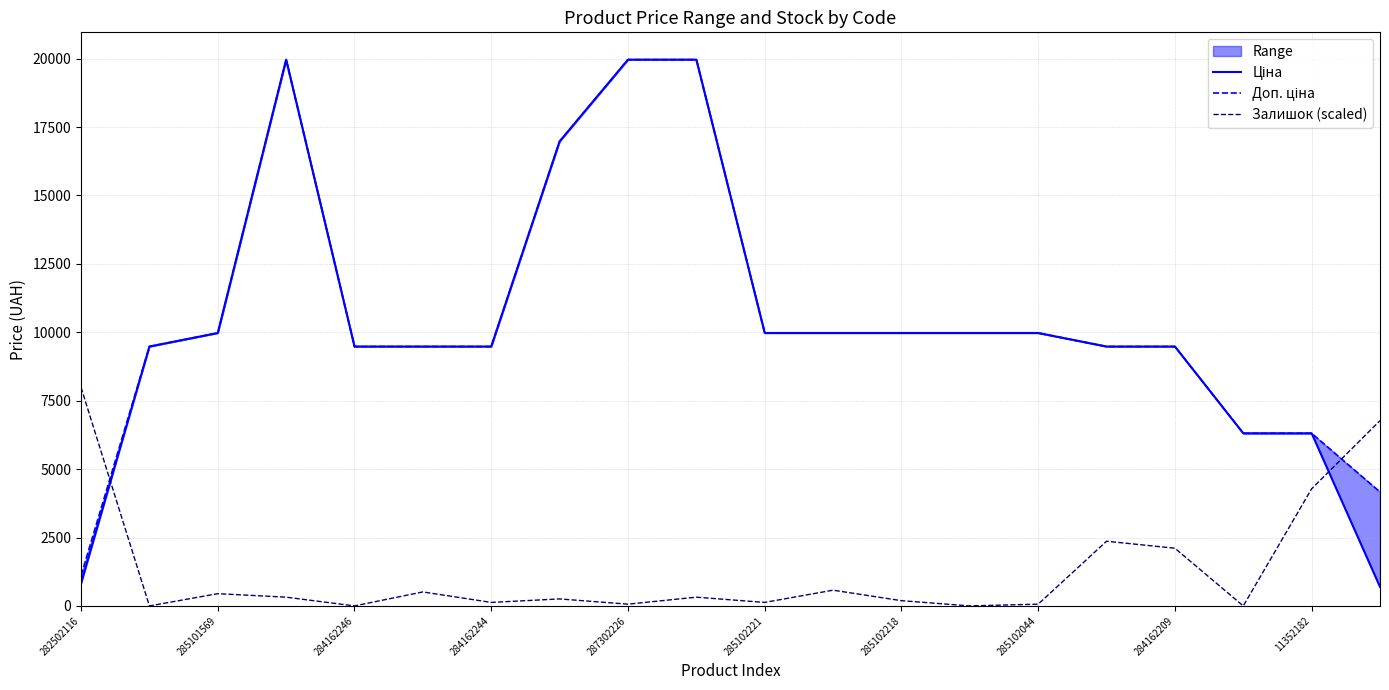

At which label does Залишок (scaled) reach its peak?

282502116